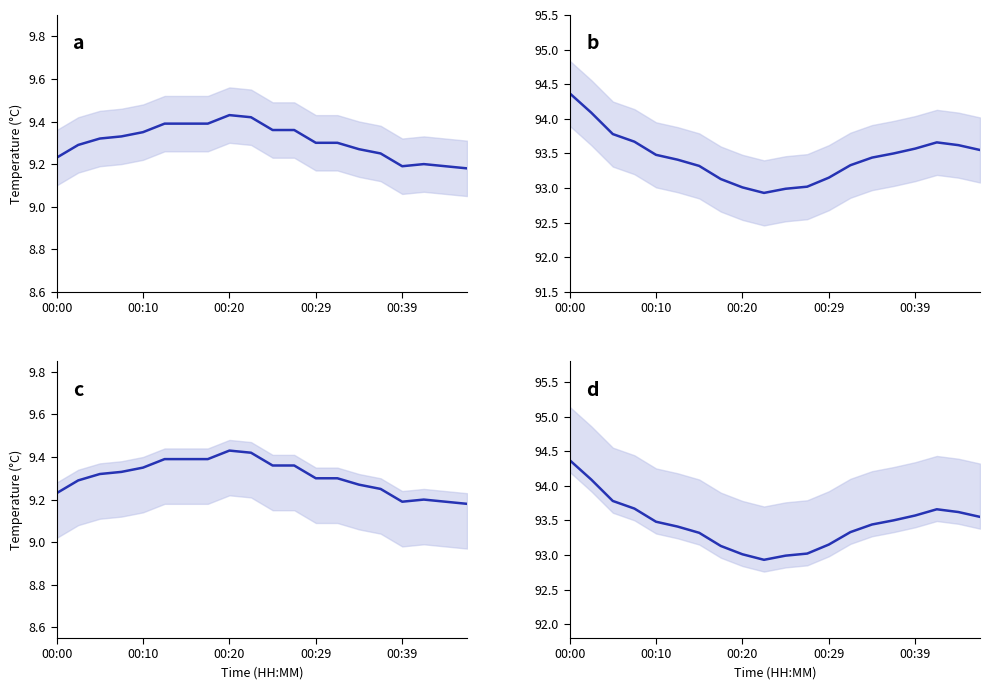

What is the lowest value of the c series?

9.2